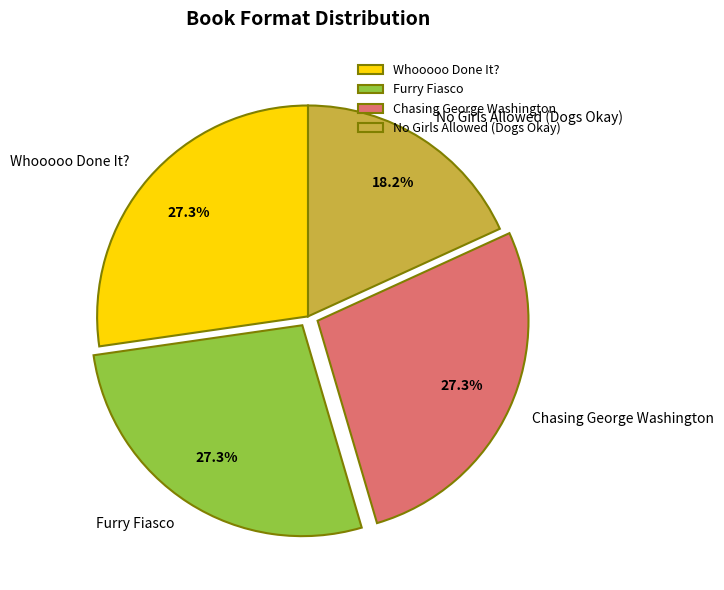

Do No Girls Allowed (Dogs Okay) and Furry Fiasco together represent more than half of the pie?

No